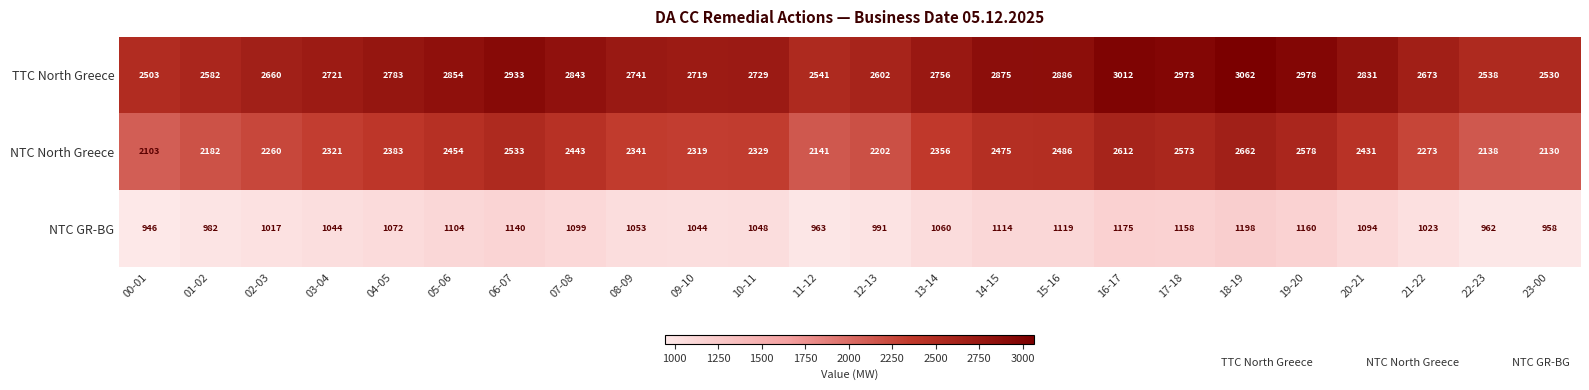

What is the difference between the TTC North Greece values at 20-21 and 08-09?

90